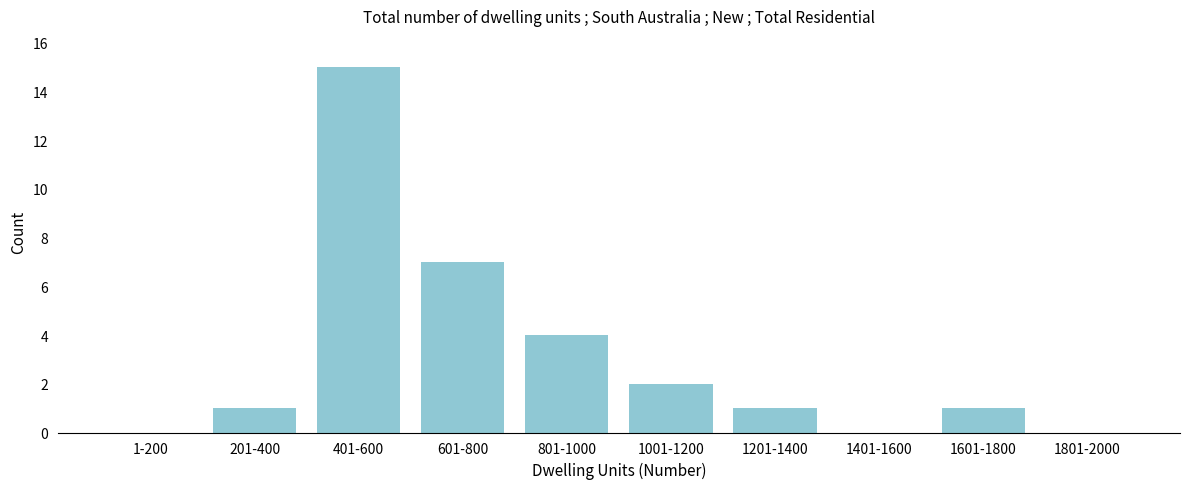

Reading left to right, list all the values displayed in this chart.

1-200=0	201-400=1	401-600=15	601-800=7	801-1000=4	1001-1200=2	1201-1400=1	1401-1600=0	1601-1800=1	1801-2000=0